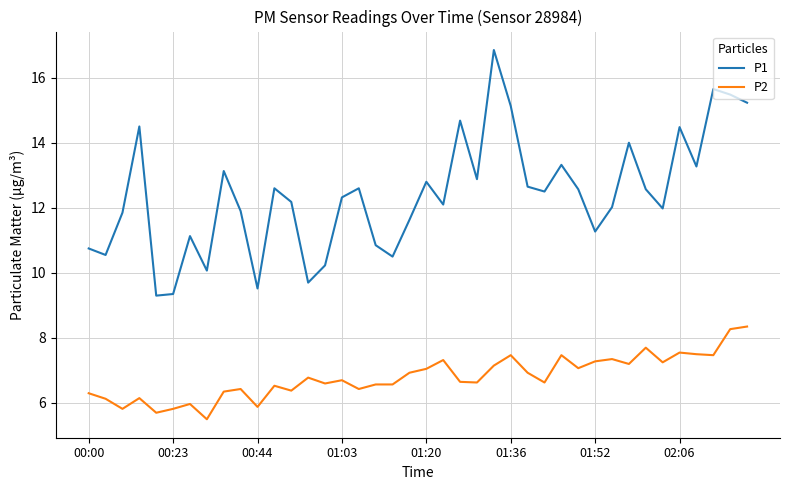

True or false: P2 and P1 cross at least once.

False